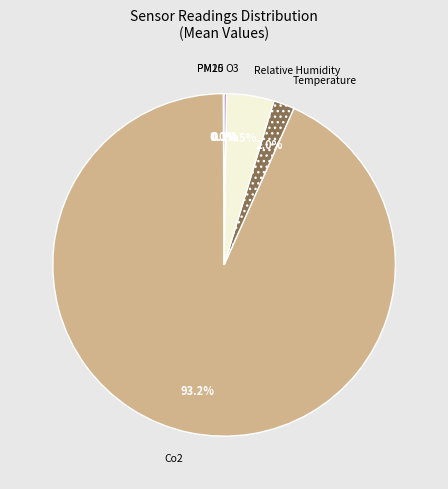

What is the ratio of the value at Temperature to the value at Relative Humidity?

0.4